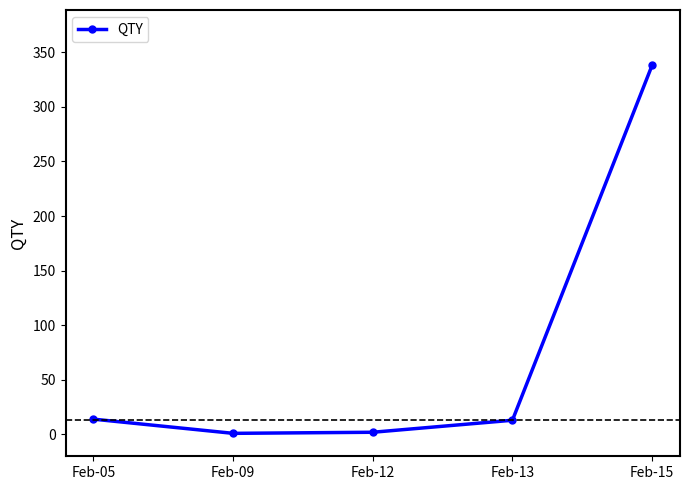

What is the difference between the maximum and minimum values?

337